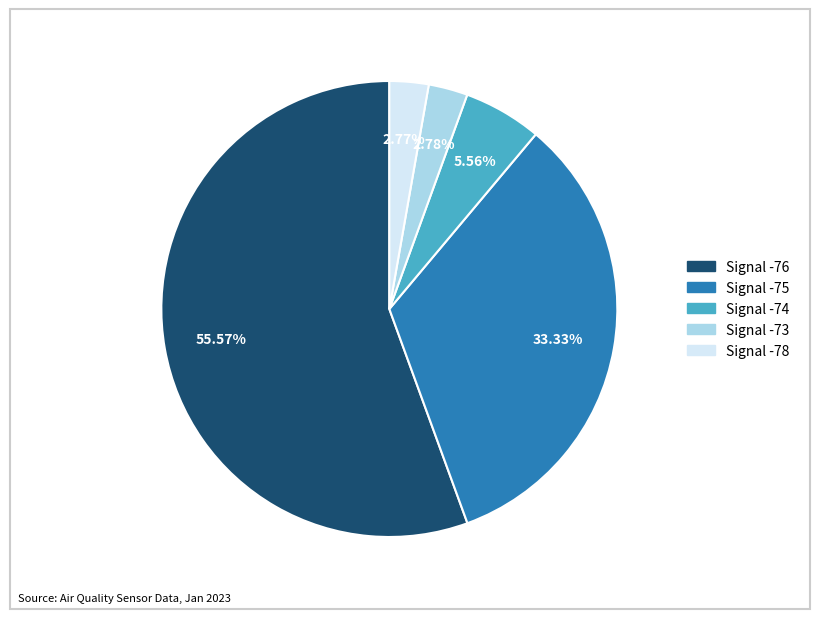

Does any single category account for the majority?

Yes